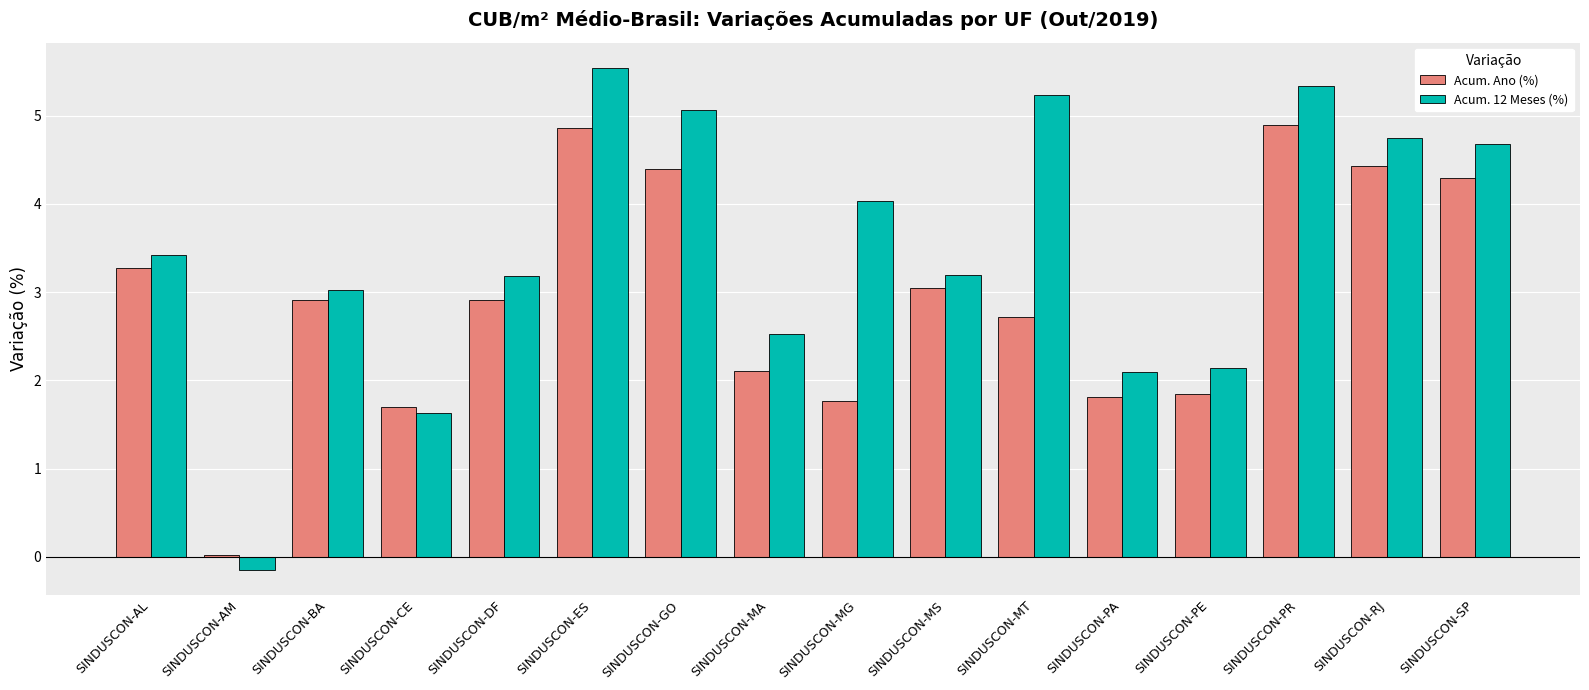

Which series changed the most between SINDUSCON-DF and SINDUSCON-PR?

Acum. 12 Meses (%)